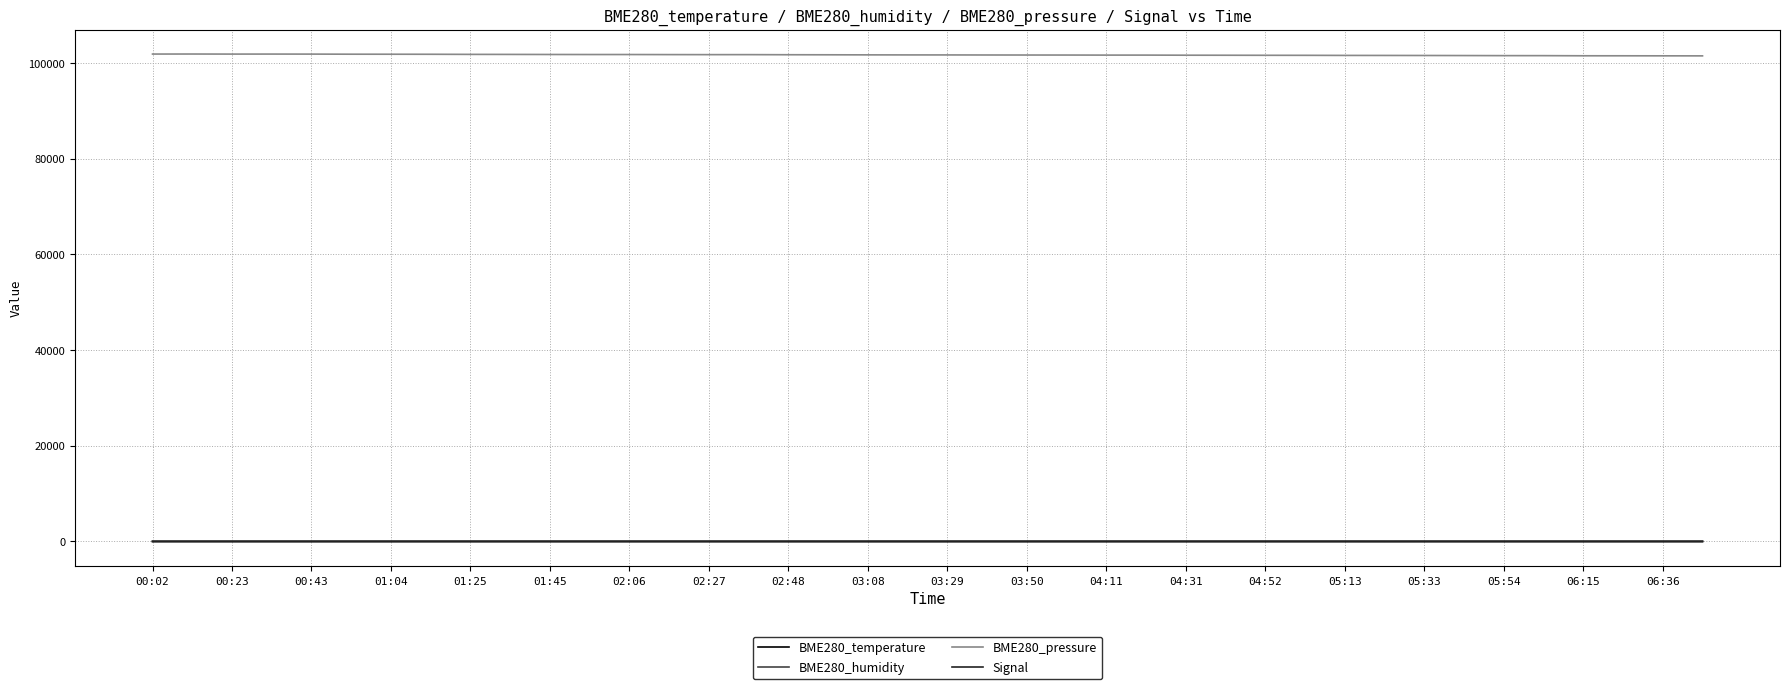

True or false: BME280_pressure and Signal intersect in this chart.

False